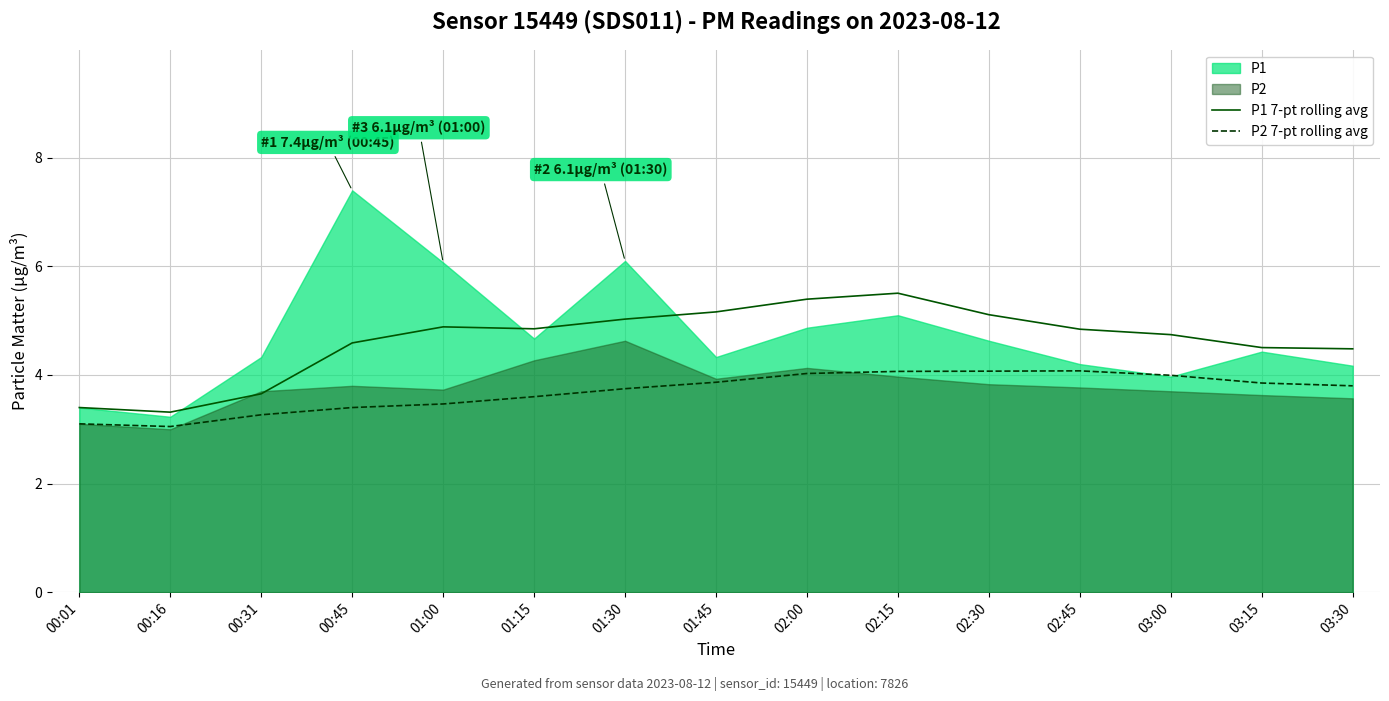

List the labels in order of P1 7-pt rolling avg value, smallest first.

00:16, 00:01, 00:31, 03:30, 03:15, 00:45, 03:00, 02:45, 01:15, 01:00, 01:30, 02:30, 01:45, 02:00, 02:15